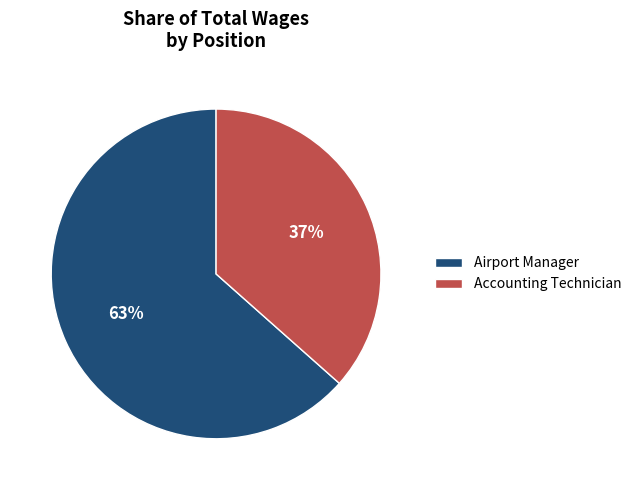

Which has a higher value, Accounting Technician or Airport Manager?

Airport Manager